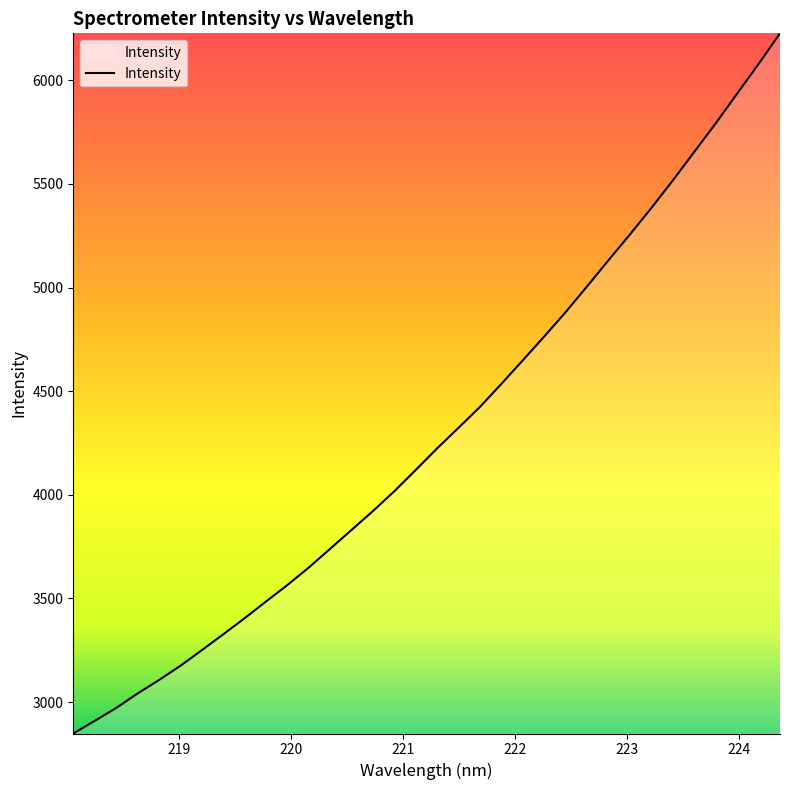

What is the maximum value shown in the chart?

6226.7